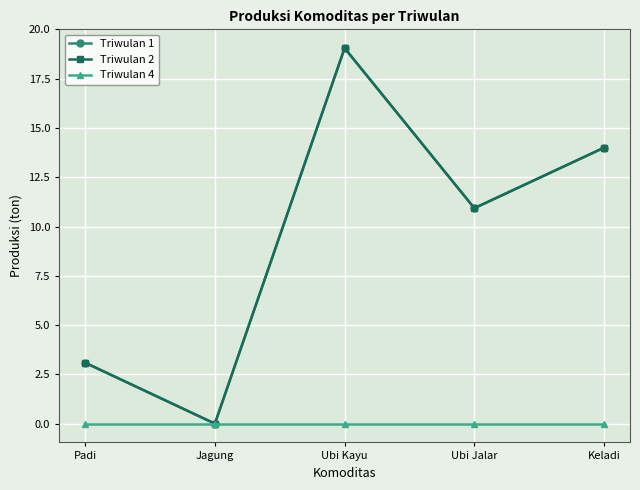

Reading left to right, transcribe all the data shown in this chart.

Triwulan 1: Padi=3.1	Jagung=0.0	Ubi Kayu=19.1	Ubi Jalar=10.9	Keladi=14.0
Triwulan 2: Padi=3.1	Jagung=0.0	Ubi Kayu=19.1	Ubi Jalar=10.9	Keladi=14.0
Triwulan 4: Padi=0.0	Jagung=0.0	Ubi Kayu=0.0	Ubi Jalar=0.0	Keladi=0.0